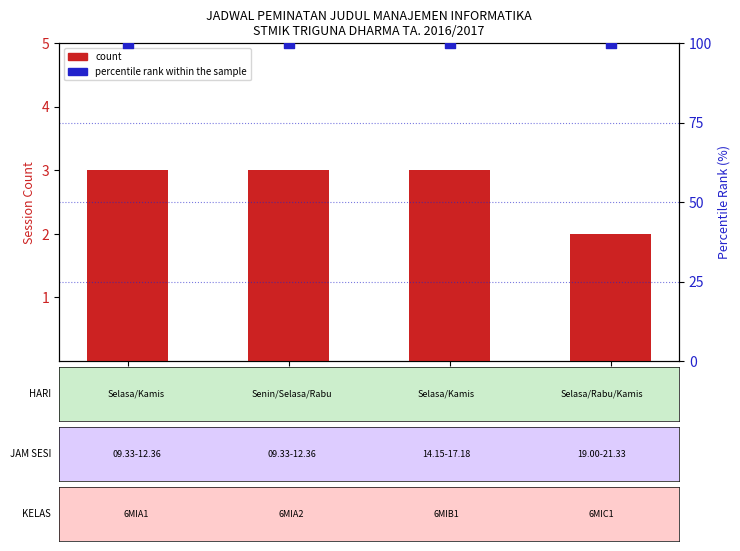

What are all the series names shown in the legend?

count, percentile rank within the sample